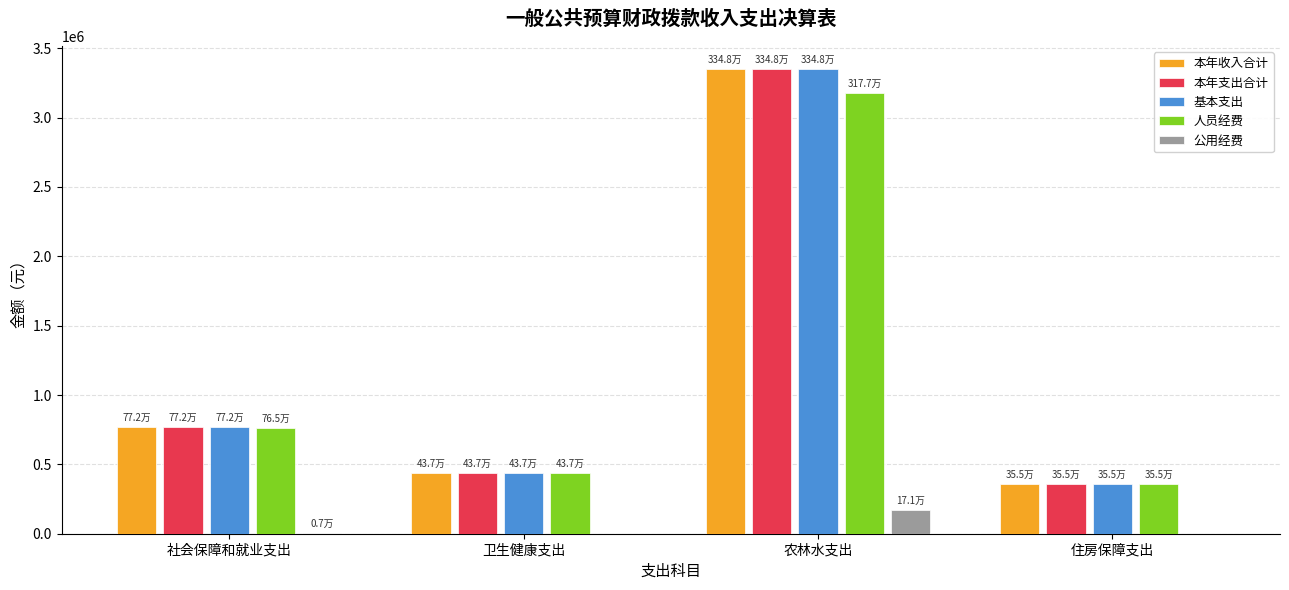

At which label is 基本支出 closest to 1851442?

社会保障和就业支出